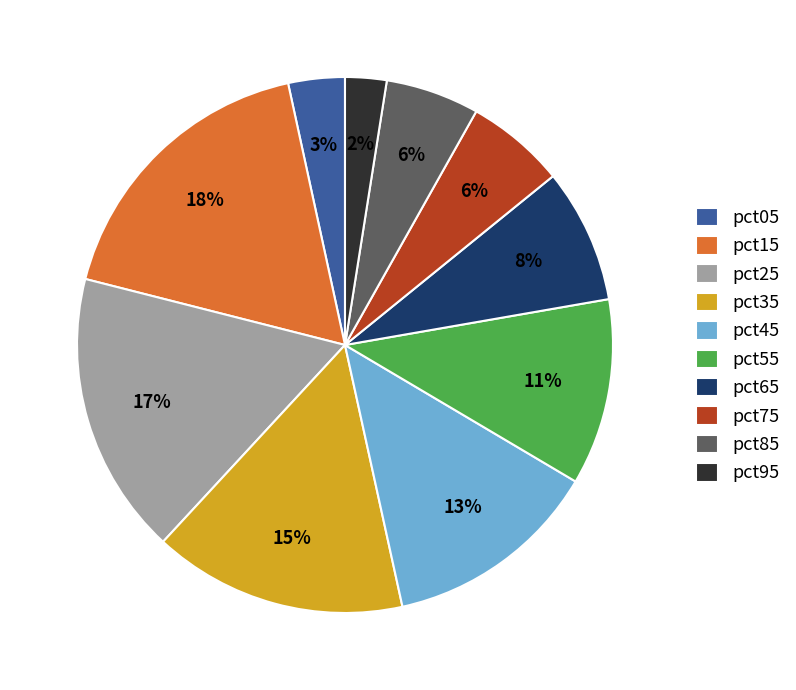

Combined, do pct15 and pct25 account for over 50%?

No